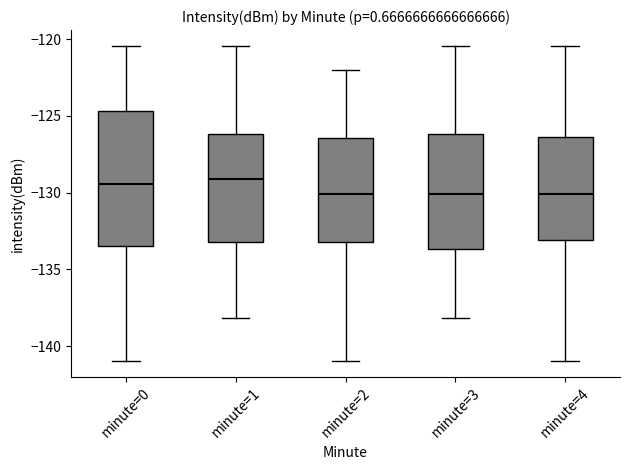

Where does the upper whisker of the box for minute=1 end on the y-axis? The values are not printed on the chart, so give them approximately, as read against the axis.

-120.5